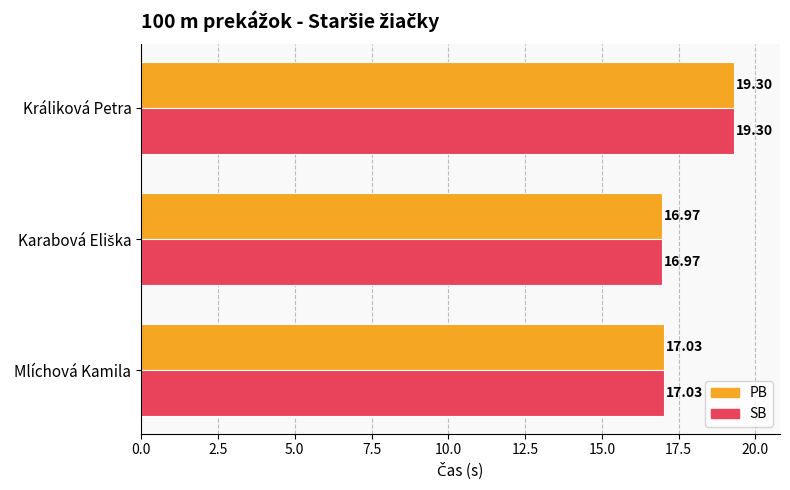

What is the average value of the PB series?

17.8